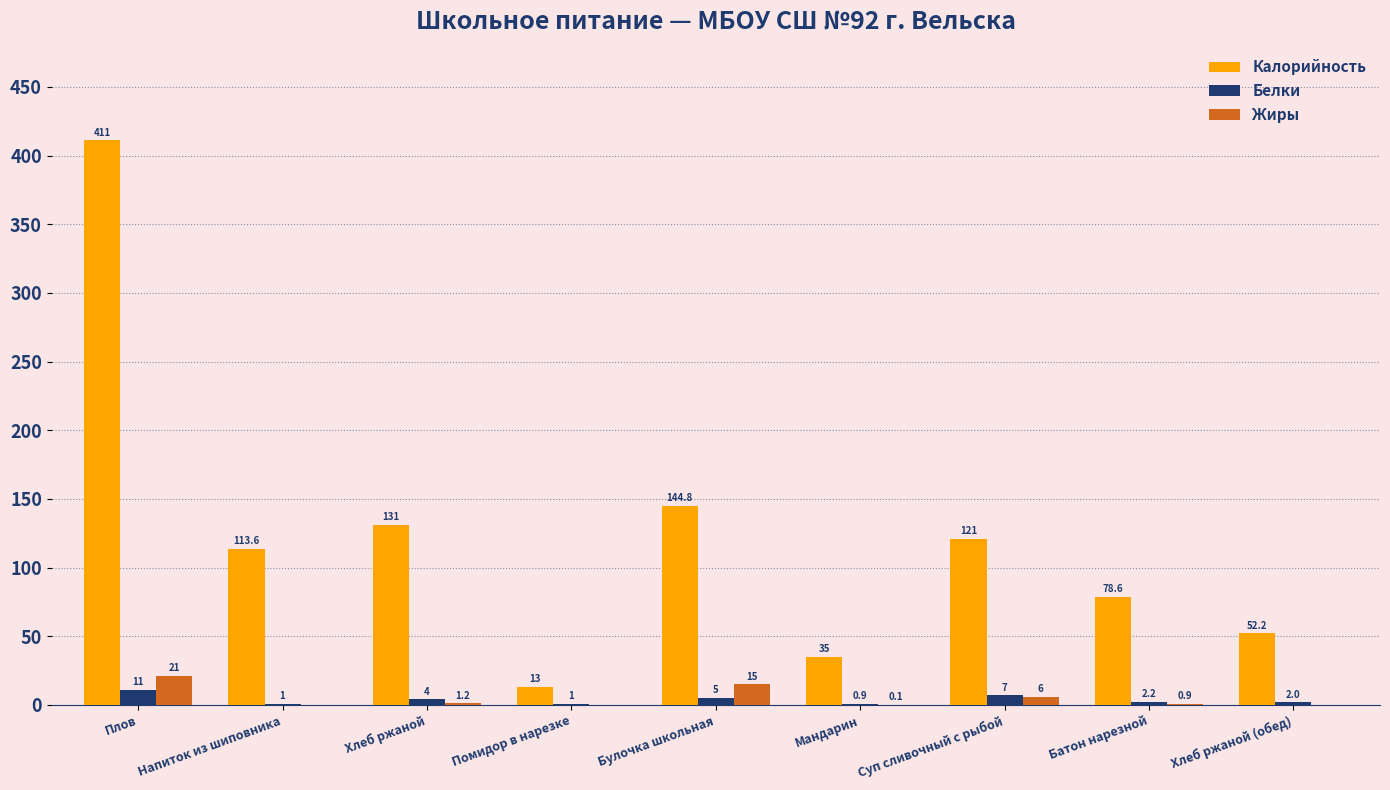

At which label is Калорийность closest to 212?

Булочка школьная